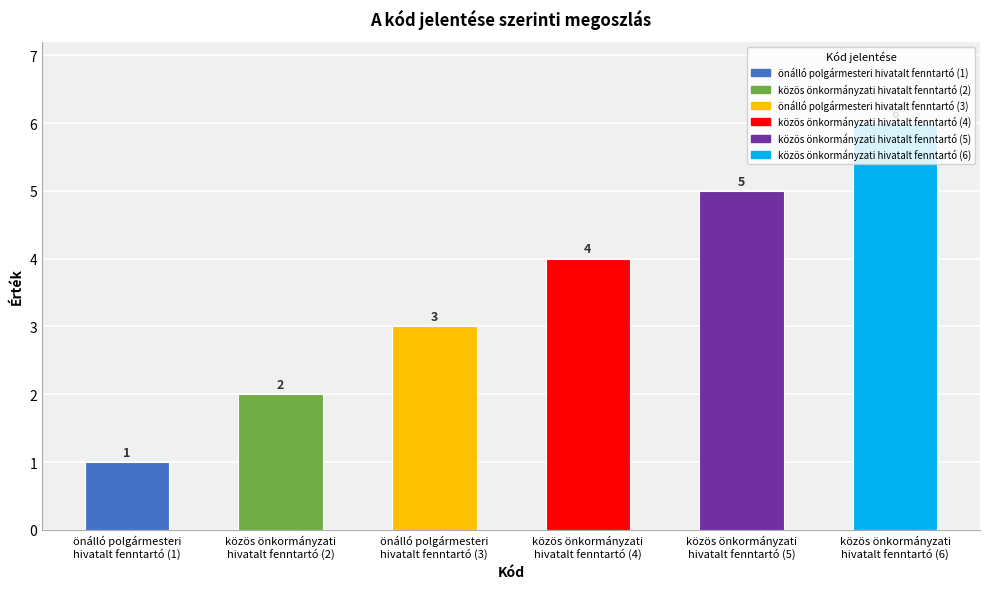

How many values are between 2 and 5?

4